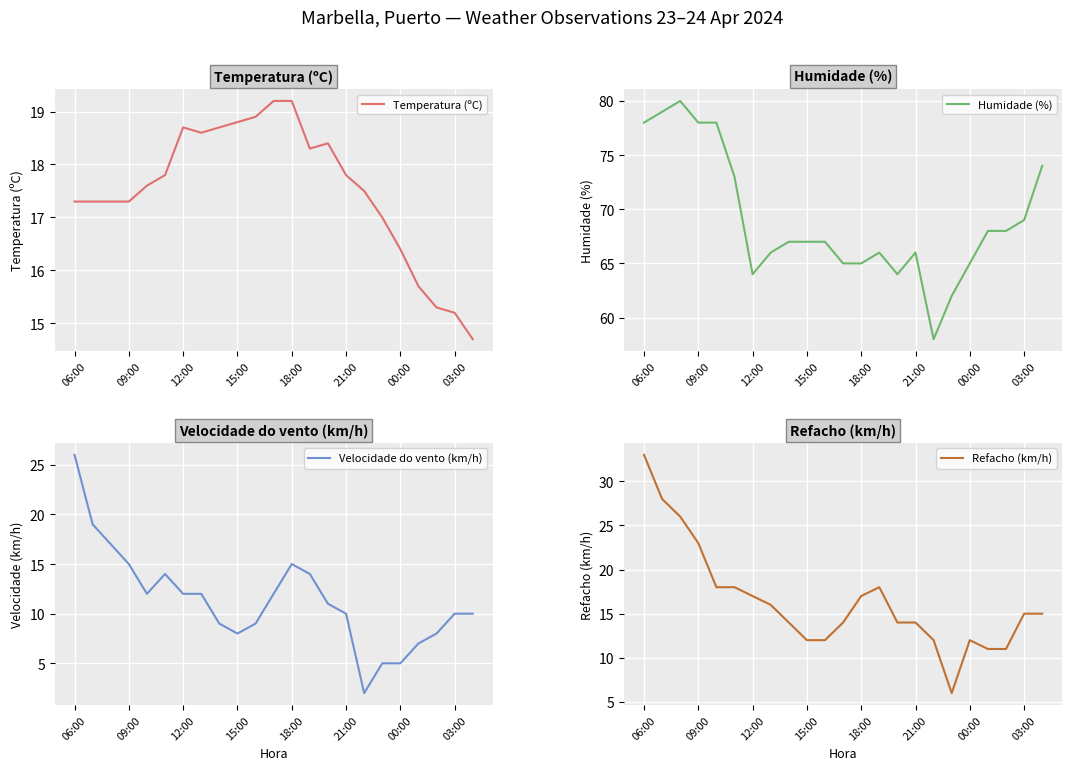

Reading left to right, what are all the values shown in this chart?

Temperatura (ºC): 17.3	17.3	17.3	17.3	17.6	17.8	18.7	18.6	18.7	18.8	18.9	19.2	19.2	18.3	18.4	17.8	17.5	17.0	16.4	15.7	15.3	15.2	14.7
Humidade (%): 78.0	79.0	80.0	78.0	78.0	73.0	64.0	66.0	67.0	67.0	67.0	65.0	65.0	66.0	64.0	66.0	58.0	62.0	65.0	68.0	68.0	69.0	74.0
Velocidade do vento (km/h): 26.0	19.0	17.0	15.0	12.0	14.0	12.0	12.0	9.0	8.0	9.0	12.0	15.0	14.0	11.0	10.0	2.0	5.0	5.0	7.0	8.0	10.0	10.0
Refacho (km/h): 33.0	28.0	26.0	23.0	18.0	18.0	17.0	16.0	14.0	12.0	12.0	14.0	17.0	18.0	14.0	14.0	12.0	6.0	12.0	11.0	11.0	15.0	15.0